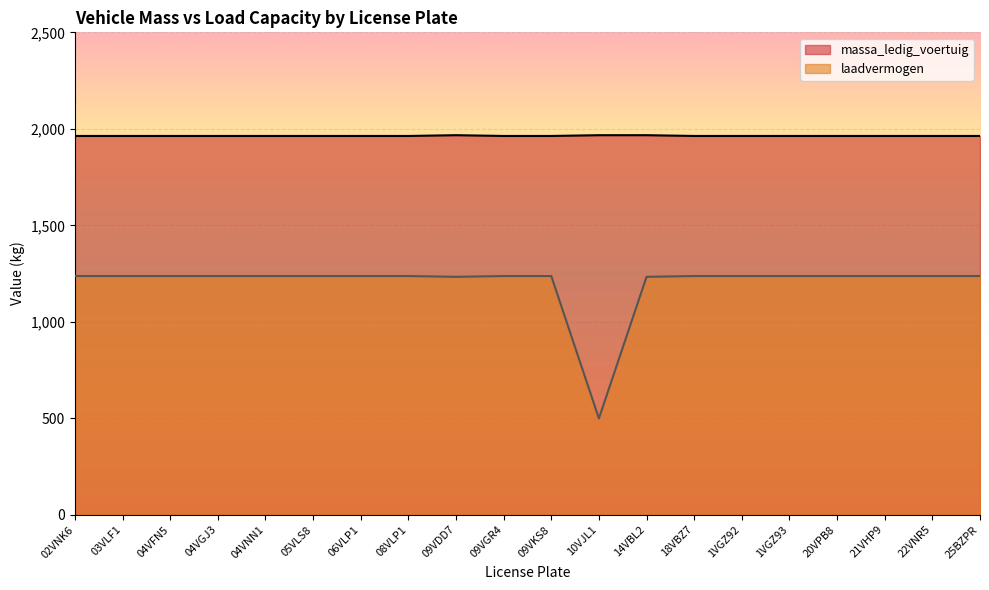

At which category does the chart reach its peak across all series?

09VDD7